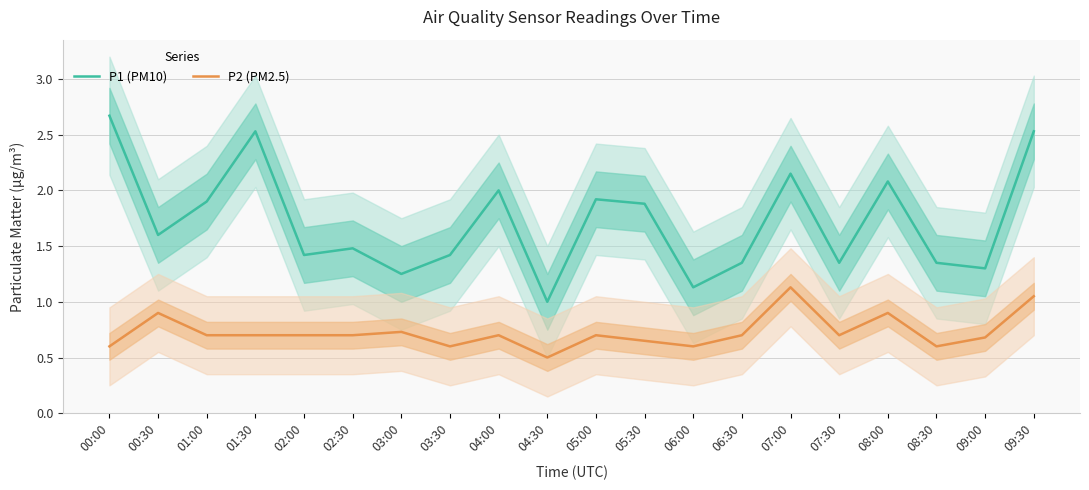

True or false: P2 (PM2.5) and P1 (PM10) cross at least once.

False